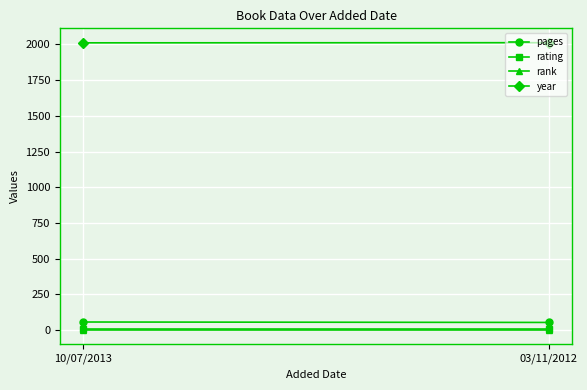

Reading right to left, what are all the values shown in this chart?

pages: 53	56
rating: 8	8
rank: 1	1
year: 2012	2011